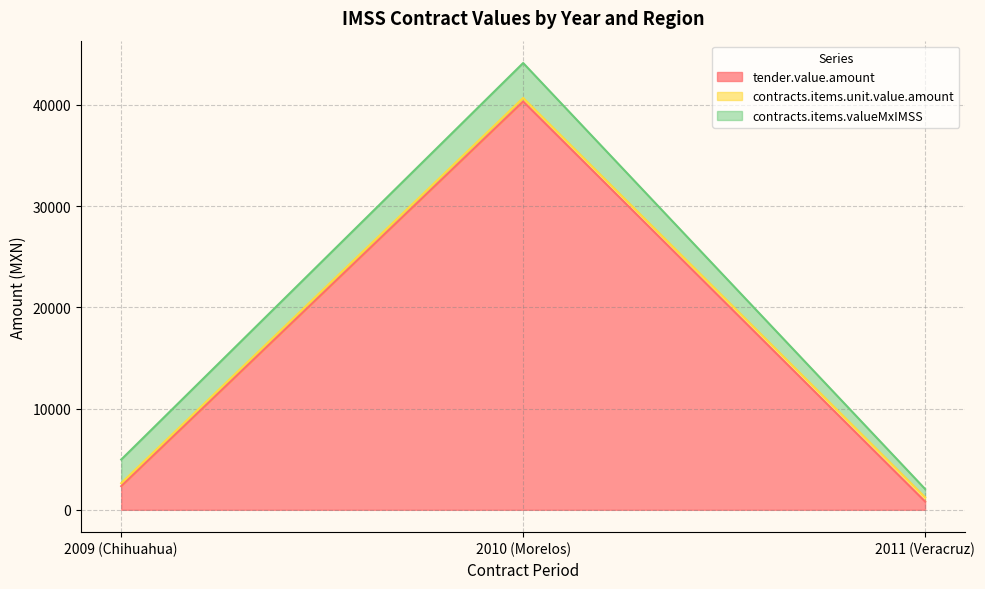

Is the value of tender.value.amount at 2010 (Morelos) greater than the value of contracts.items.valueMxIMSS at 2011 (Veracruz)?

Yes